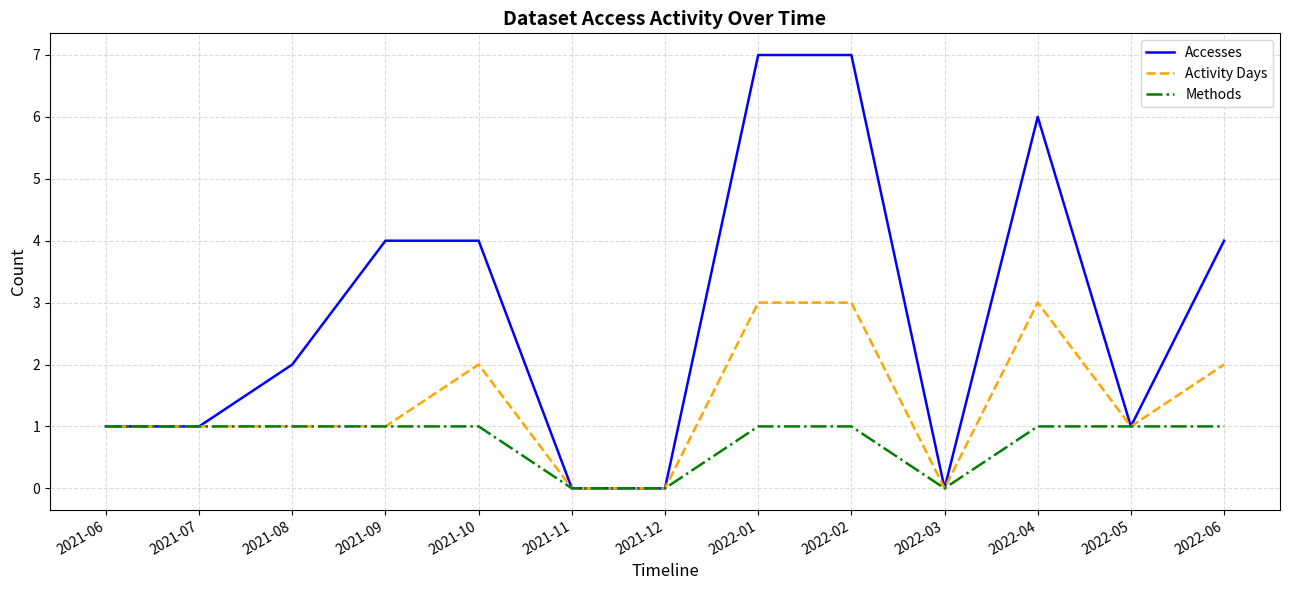

What is the maximum value for Accesses?

7